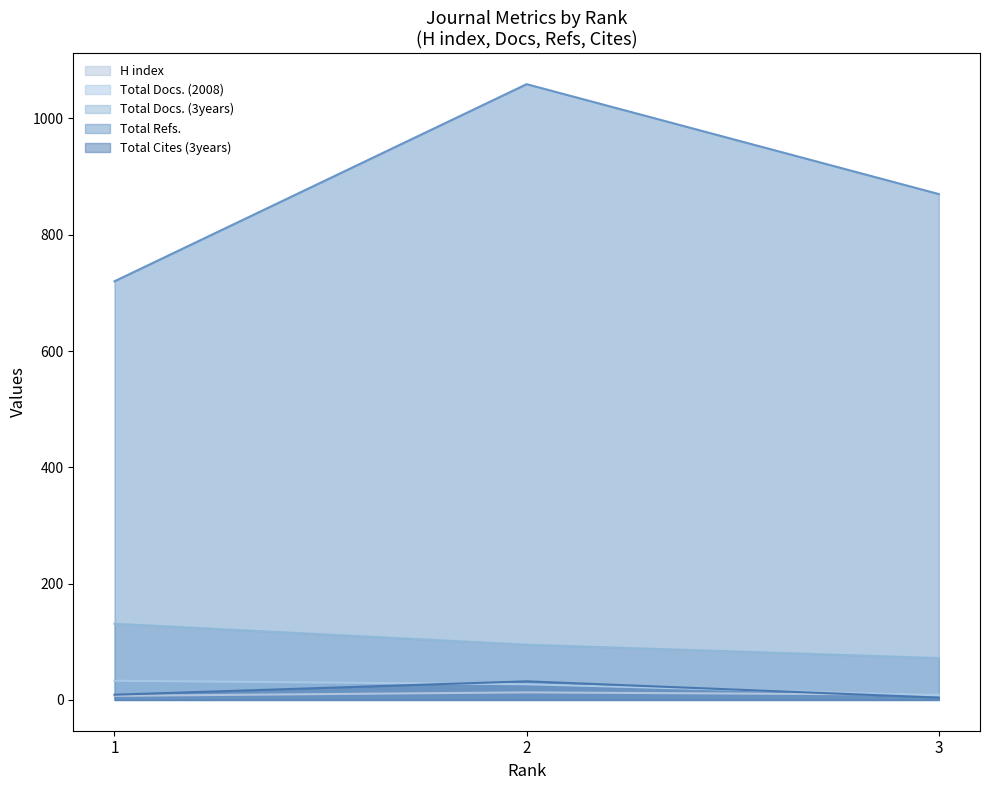

What is the minimum value shown in the chart?

4